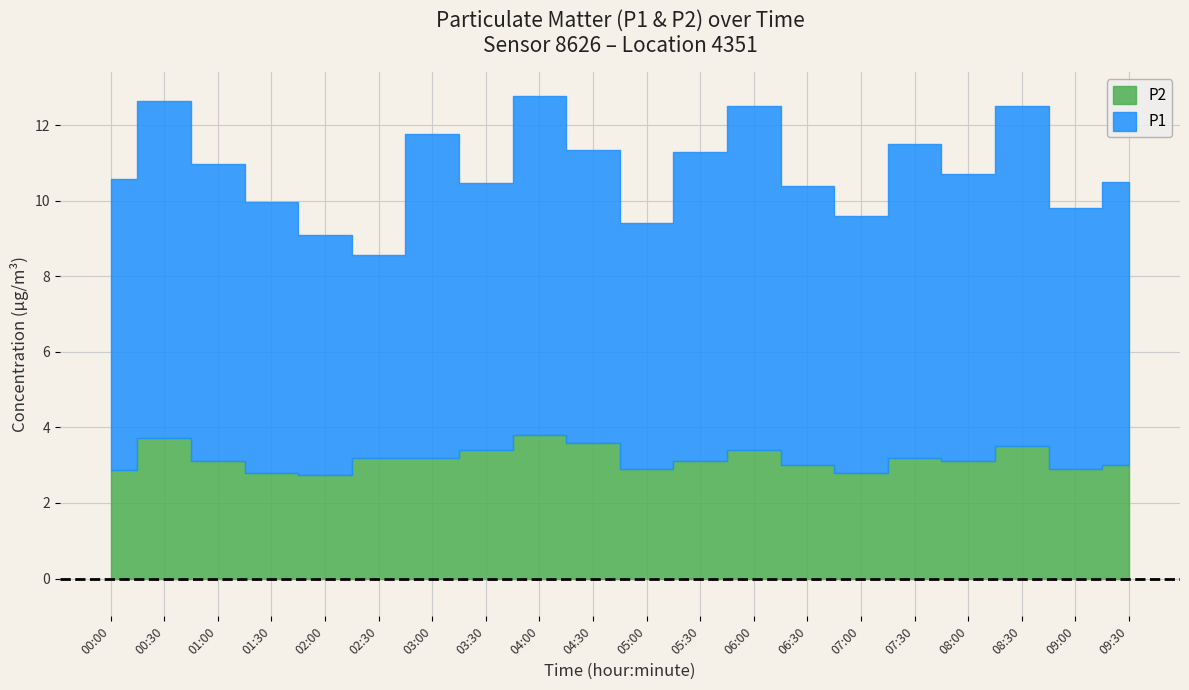

How many categories are shown in the chart?

20